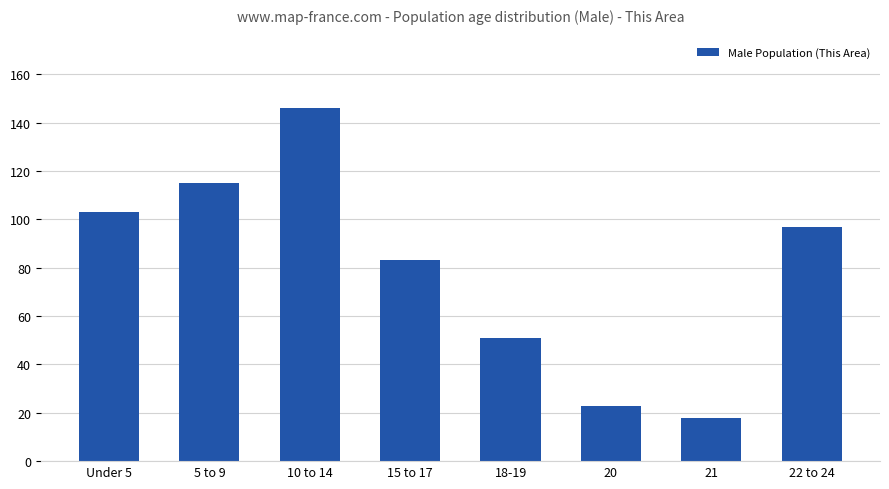

What is the sum of all values?

636